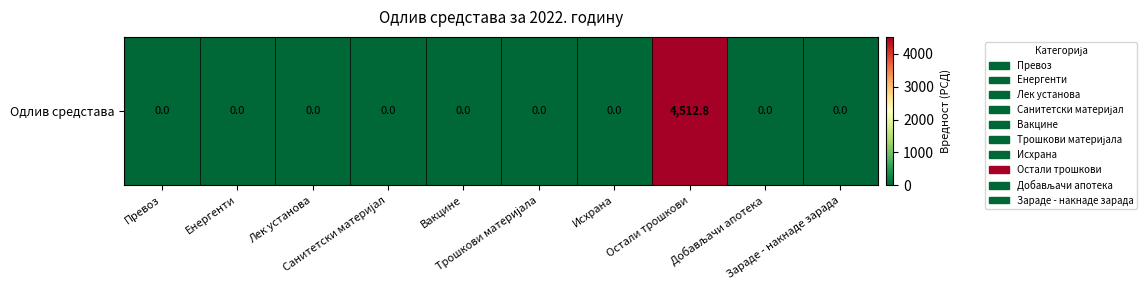

How many positive values are there?

1